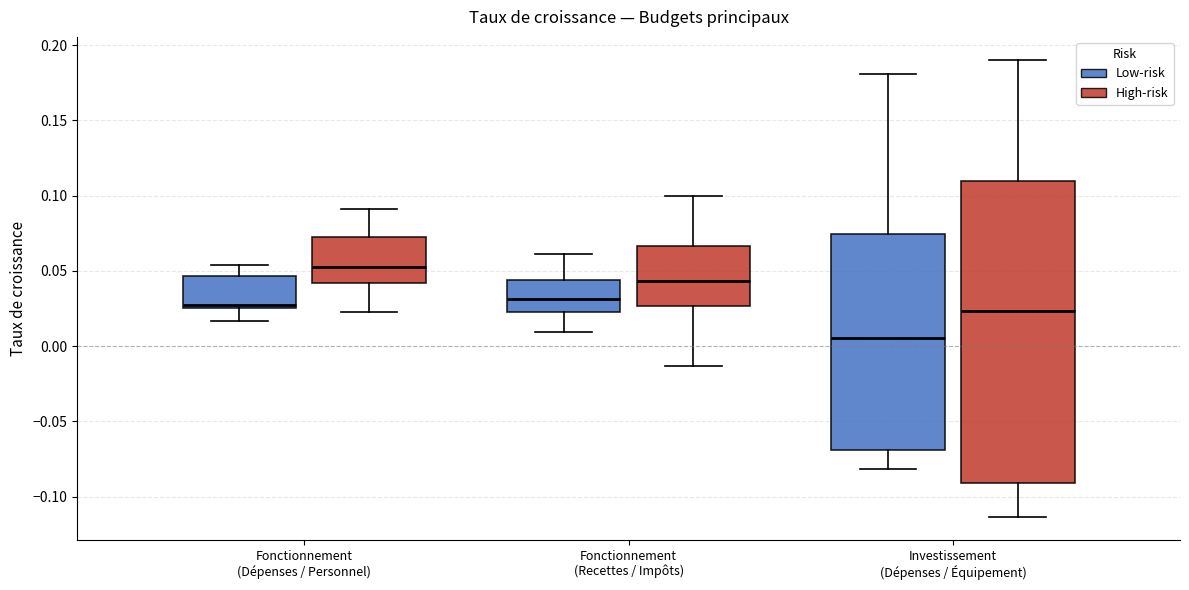

Reading left to right, transcribe this box plot: for each box, give where its median line is, the range the box spans, and where its two whiskers end, as read against the y-axis. The values are not printed on the chart, so give them approximately, as read against the axis.

Fonctionnement (Dépenses / Personnel) (Low-risk): median 0.025 (just above the box's lower edge), box 0.025 to 0.045, whiskers 0.015 to 0.055
Fonctionnement (Dépenses / Personnel) (High-risk): median 0.055, box 0.040 to 0.075, whiskers 0.025 to 0.090
Fonctionnement (Recettes / Impôts) (Low-risk): median 0.030, box 0.020 to 0.045, whiskers 0.010 to 0.060
Fonctionnement (Recettes / Impôts) (High-risk): median 0.045, box 0.025 to 0.065, whiskers -0.015 to 0.100
Investissement (Dépenses / Équipement) (Low-risk): median 0.005, box -0.070 to 0.075, whiskers -0.080 to 0.180
Investissement (Dépenses / Équipement) (High-risk): median 0.025, box -0.090 to 0.110, whiskers -0.115 to 0.190